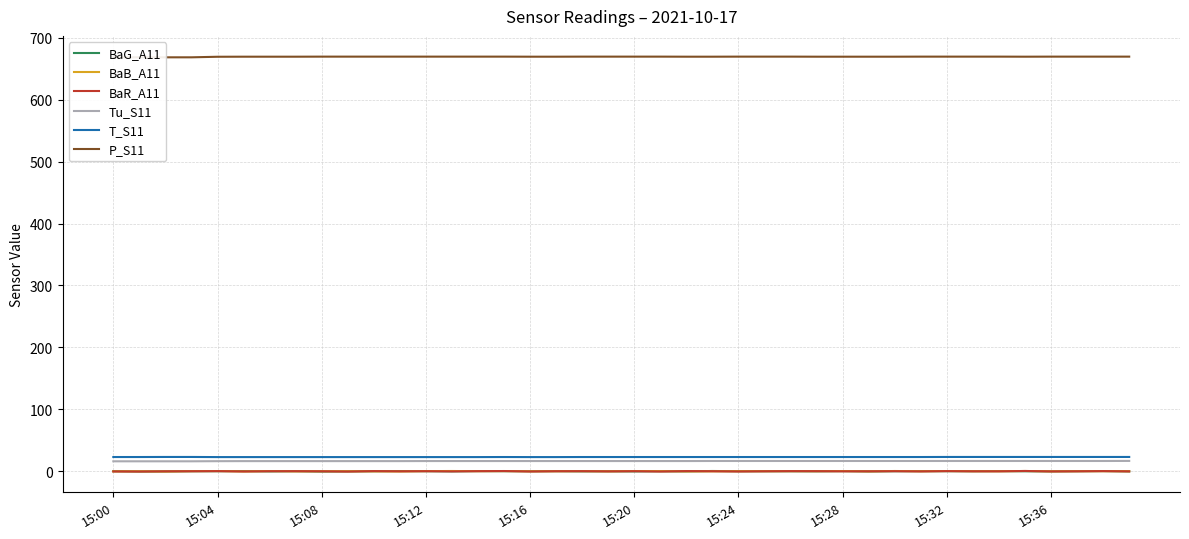

True or false: P_S11 and Tu_S11 intersect in this chart.

False